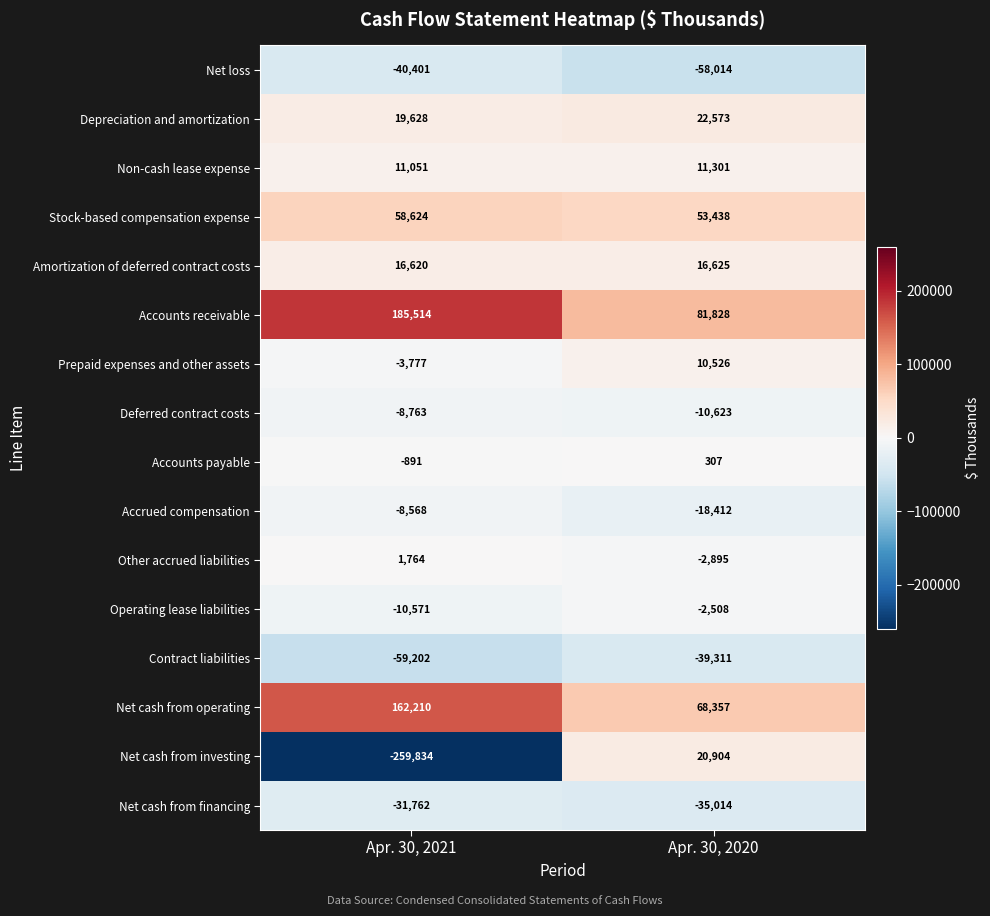

Which series has the largest total across all categories?

Accounts receivable